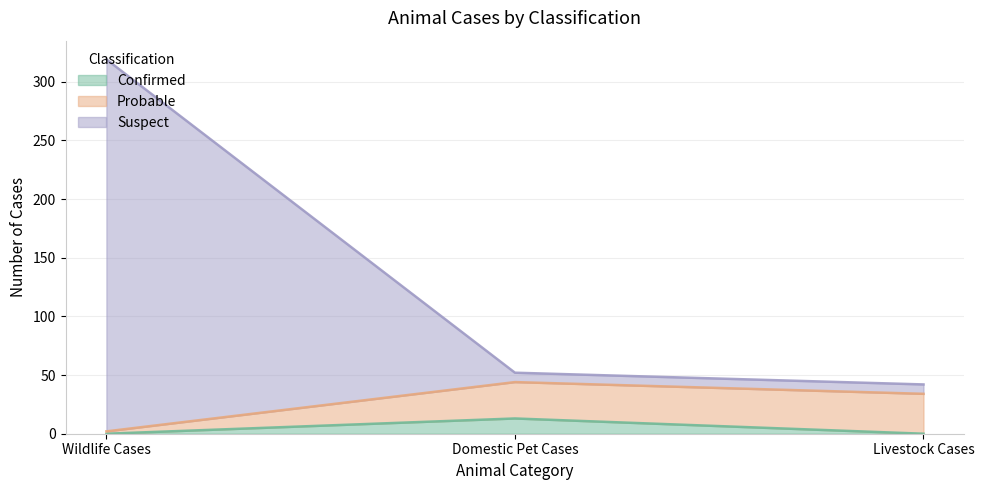

How many values in Confirmed are above zero?

1